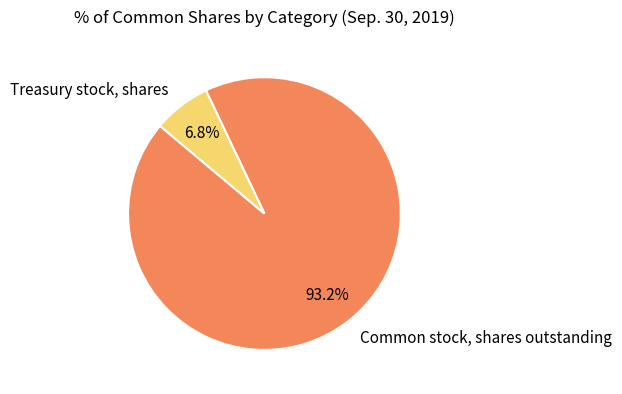

Is there any slice that represents more than half of the pie?

Yes